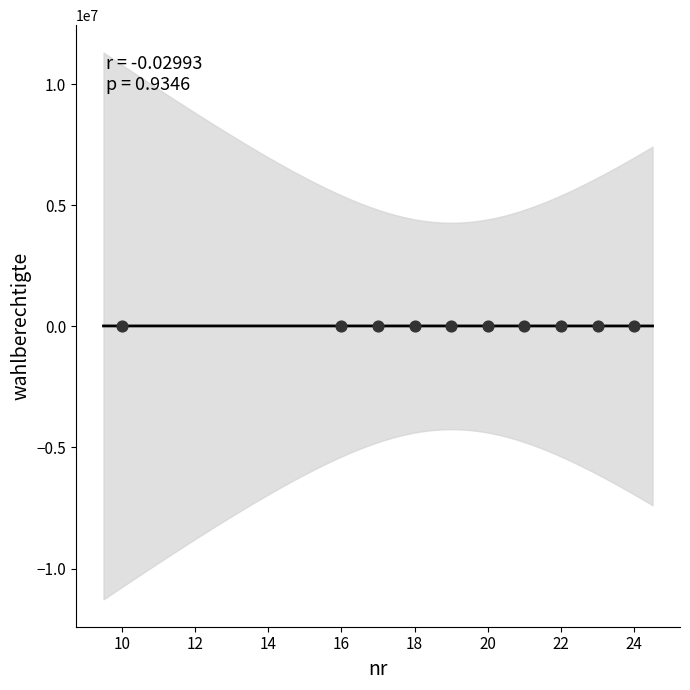

What is the average X value?

19